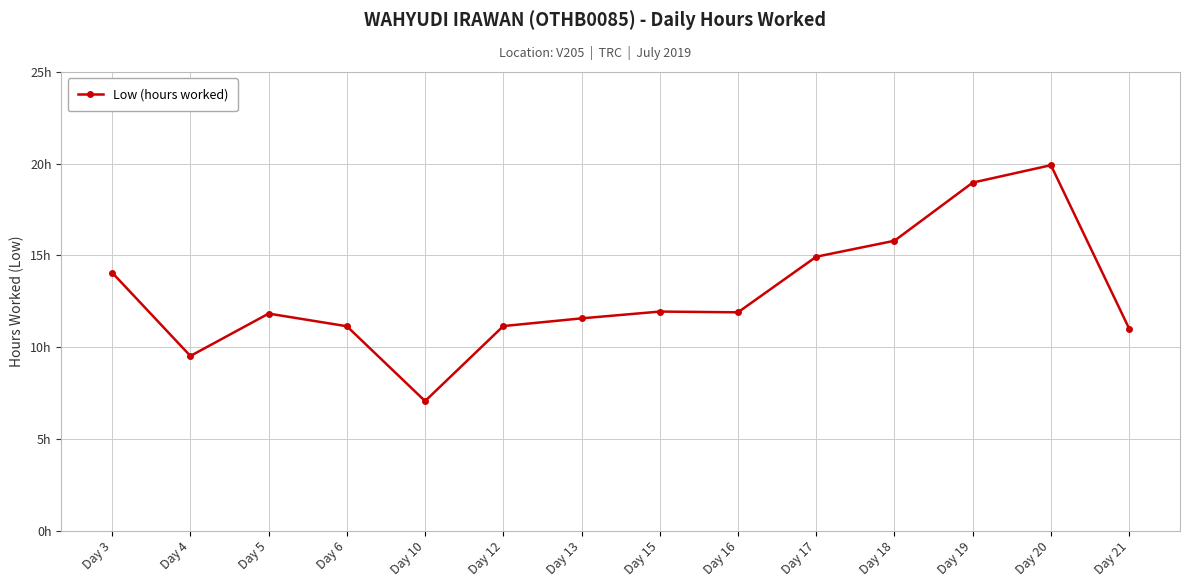

Rank the categories by value from highest to lowest.

Day 20, Day 19, Day 18, Day 17, Day 3, Day 15, Day 16, Day 5, Day 13, Day 12, Day 6, Day 21, Day 4, Day 10